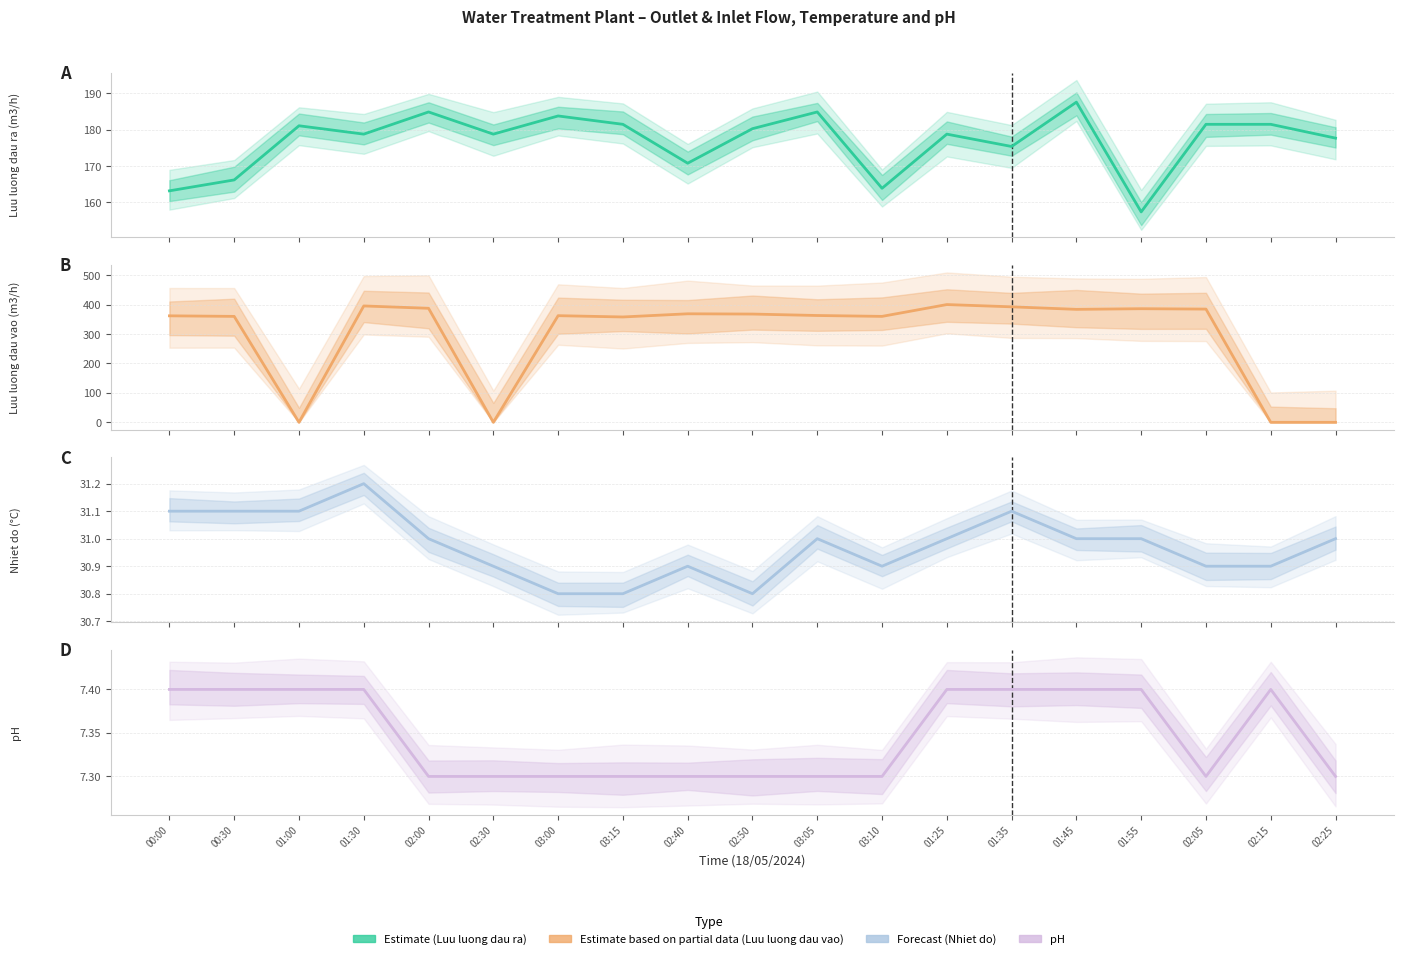

At which category is the sum across all series the highest?

01:25